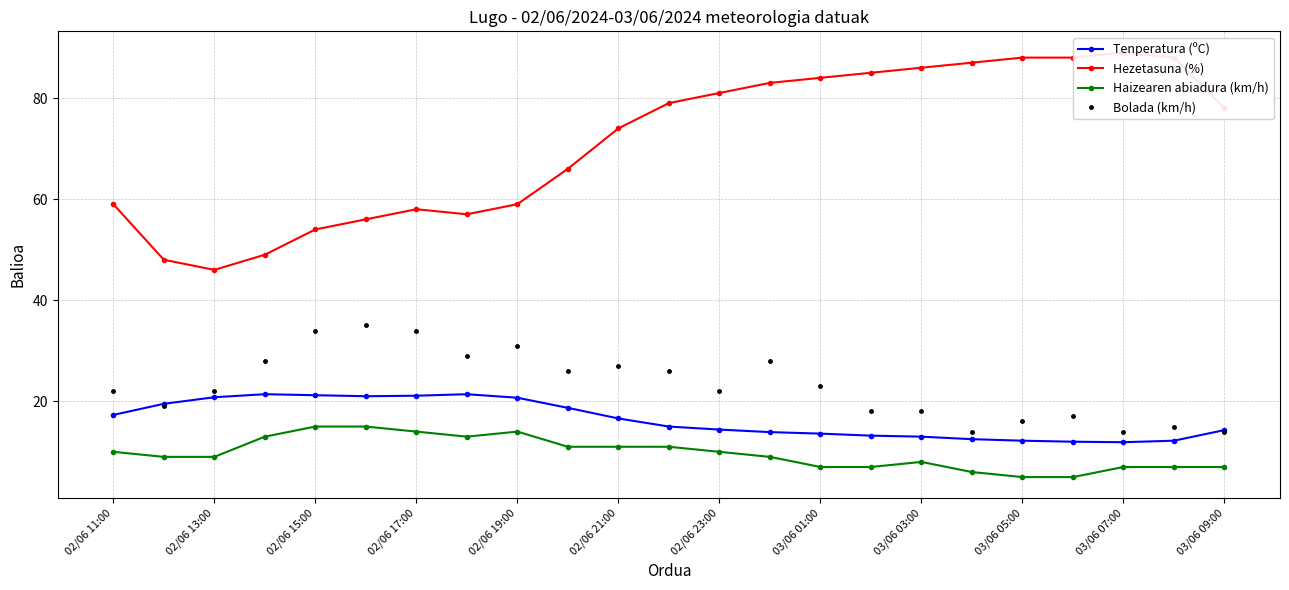

What is the average value of the Tenperatura (ºC) series?

16.4